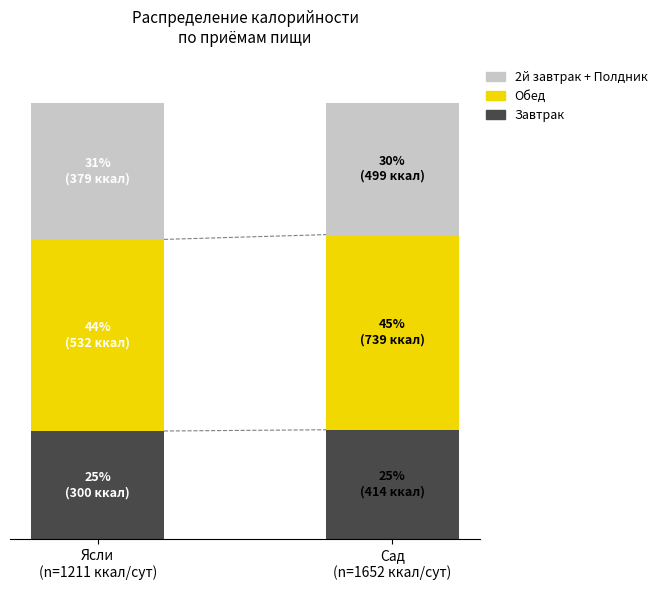

What are all the series names shown in the legend?

2й завтрак + Полдник, Обед, Завтрак